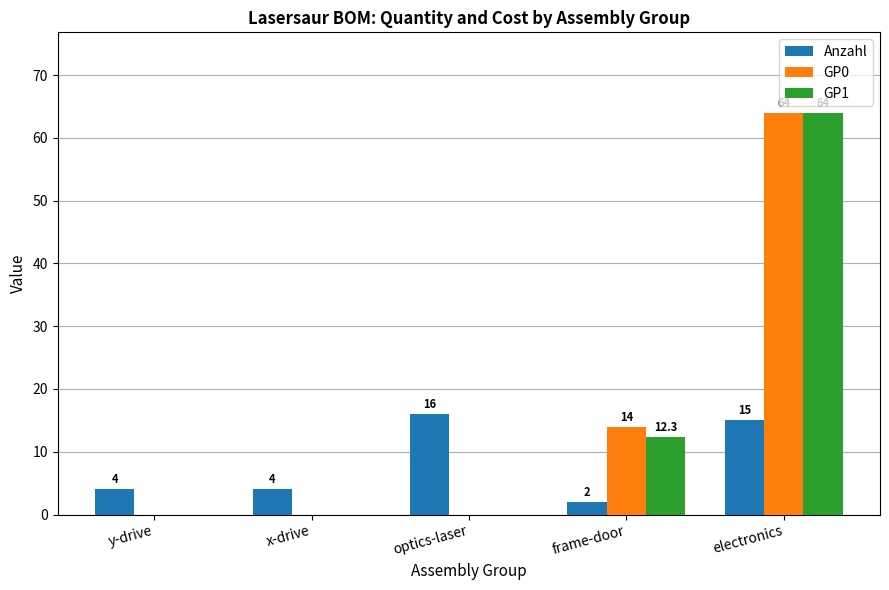

Where is GP1 nearest to the value 32?

frame-door